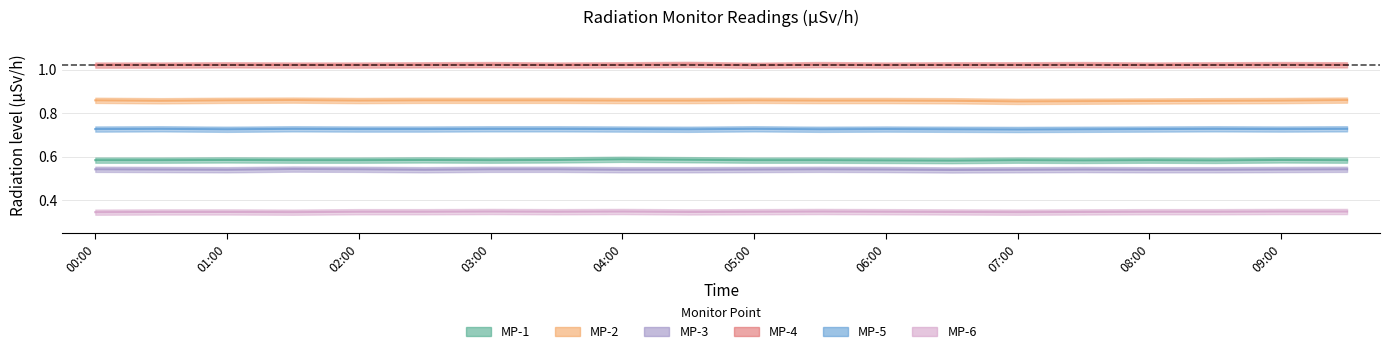

Is it true that MP-2 equals 1.5 at 00:30?

False